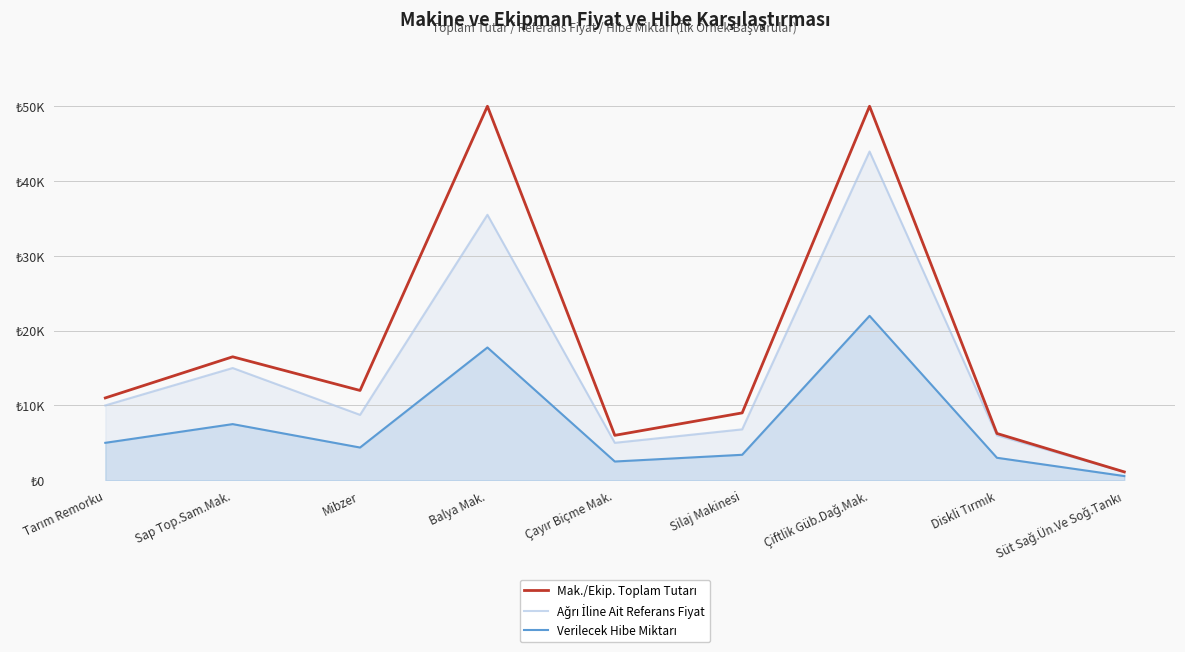

What is the minimum value for Ağrı İline Ait Referans Fiyat?

1111.0